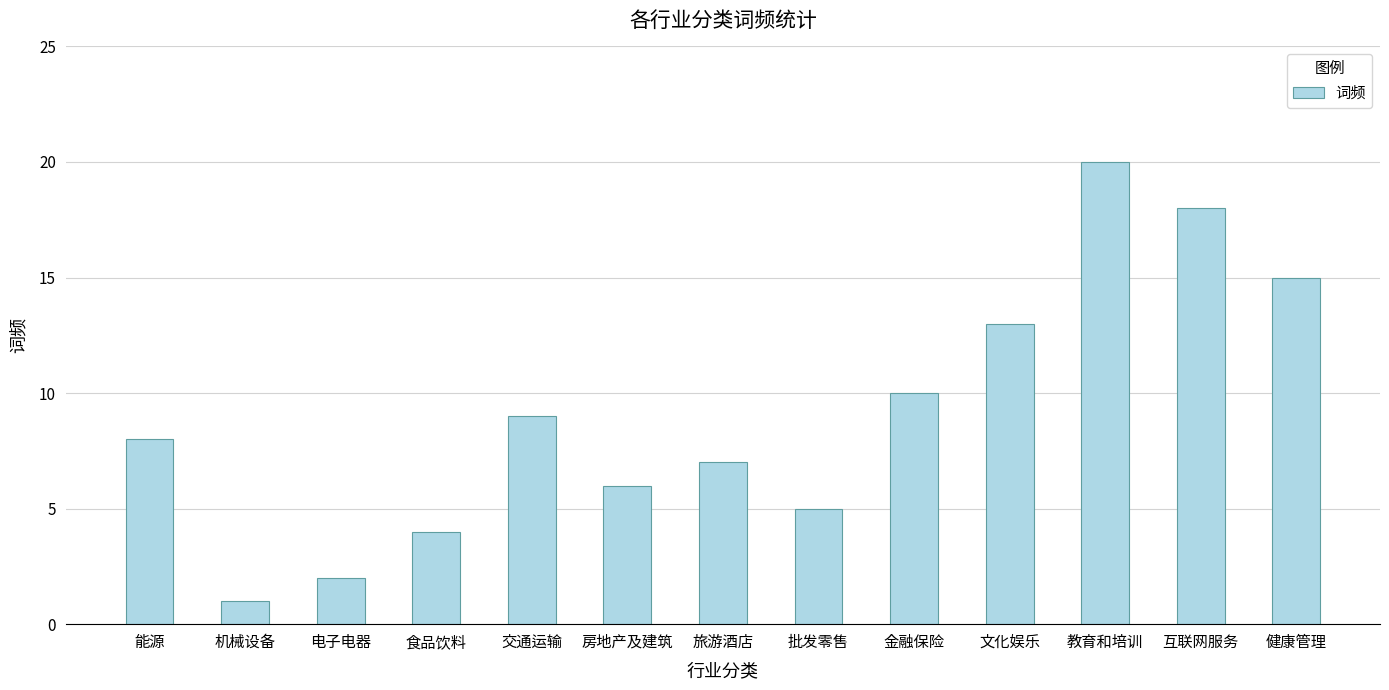

What is the sum of all values?

118